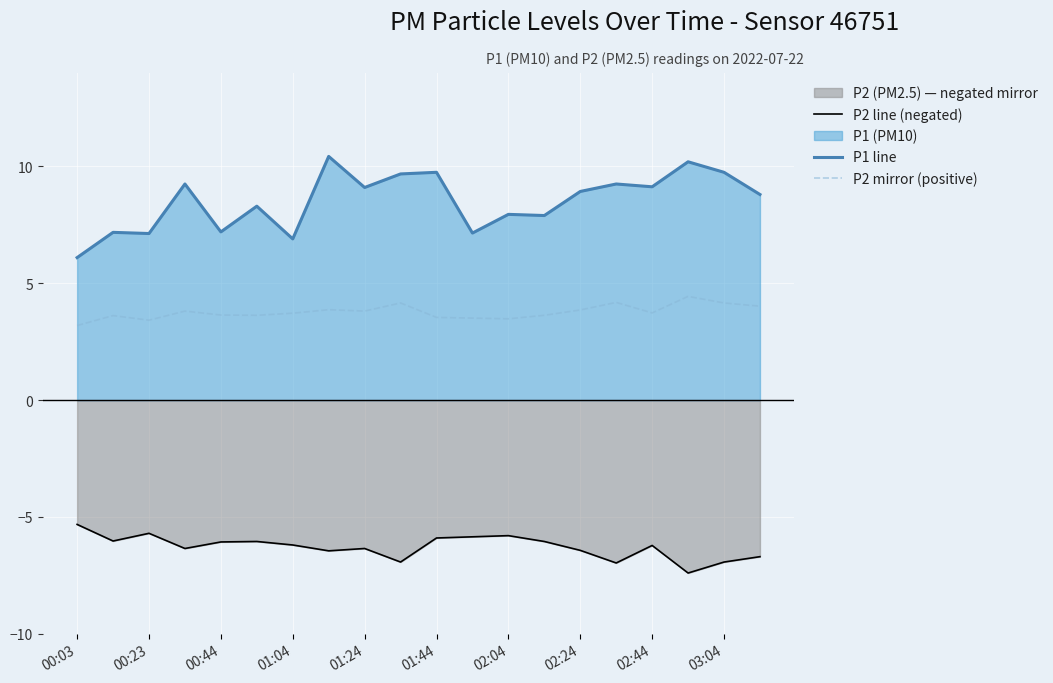

What is the smallest value displayed?

-7.4